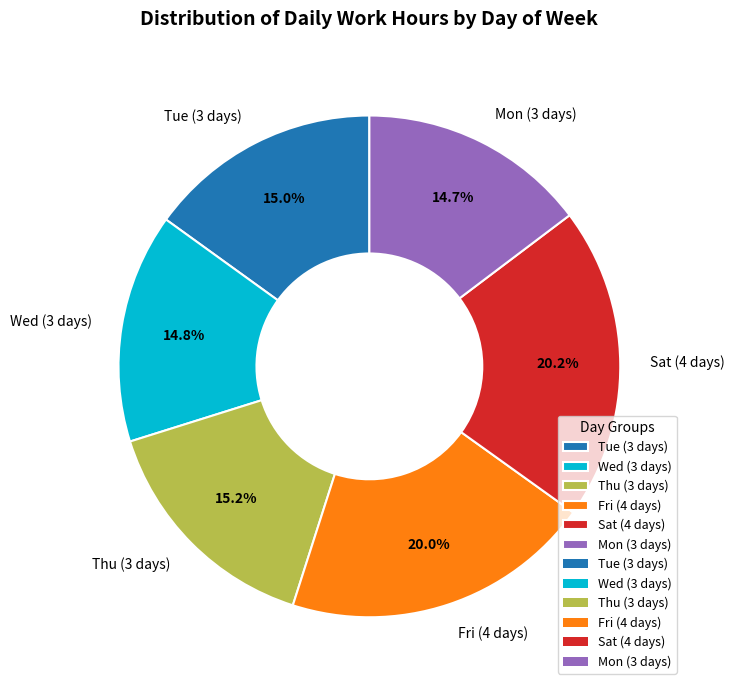

Between Thu (3 days) and Mon (3 days), which is larger?

Thu (3 days)